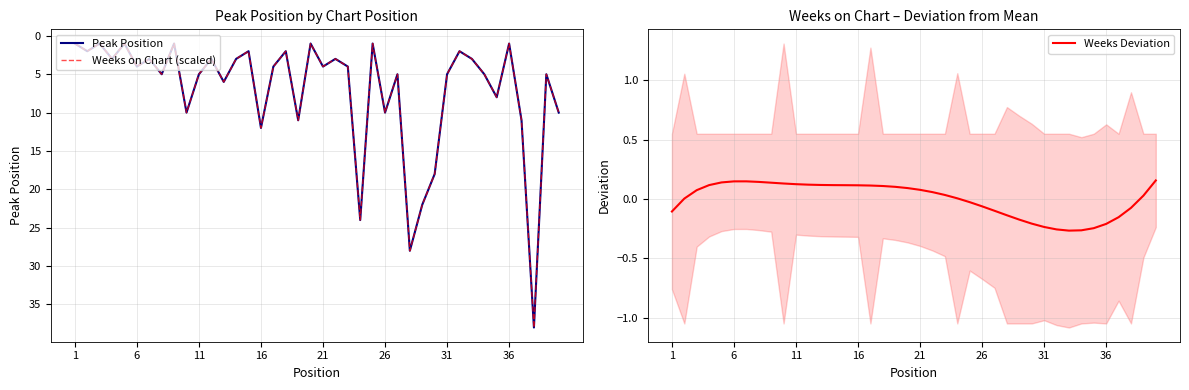

The Weeks on Chart (scaled) series shows 1.3 at 31. True or false?

False